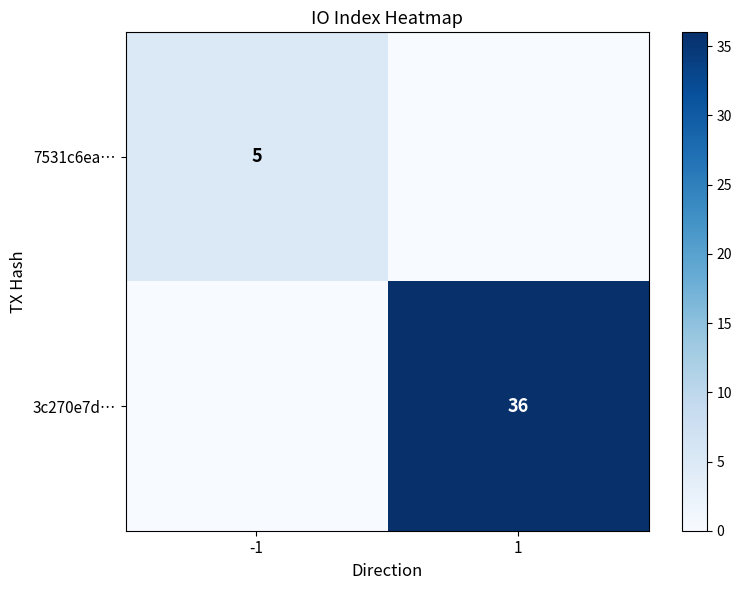

True or false: 7531c6ea… has a value of 5 at -1.

True